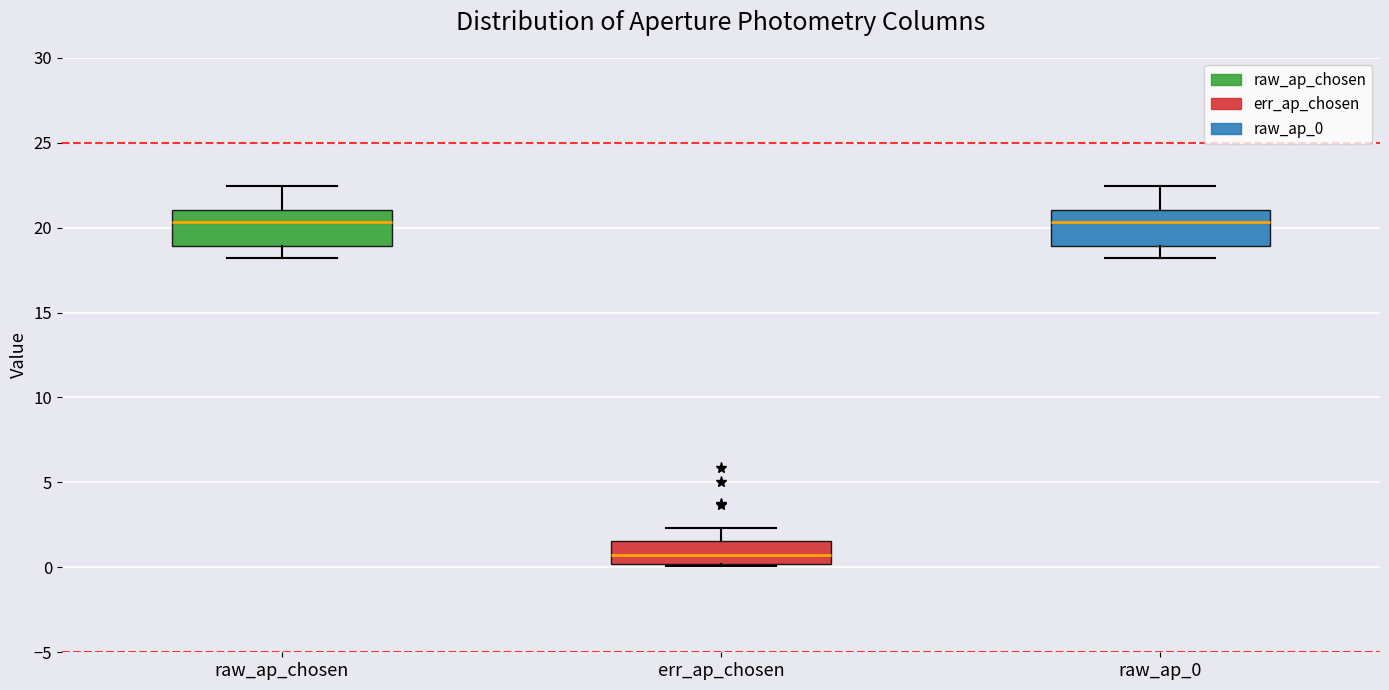

Reading left to right, read every box against the y-axis: the position of its median line, the range the box covers, and the ends of its whiskers. The values are not printed on the chart, so give them approximately, as read against the axis.

raw_ap_chosen: median 20.5, box 19.0 to 21.0, whiskers 18.0 to 22.5
err_ap_chosen: median 0.5, box 0.0 to 1.5, whiskers 0.0 to 2.5
raw_ap_0: median 20.5, box 19.0 to 21.0, whiskers 18.0 to 22.5